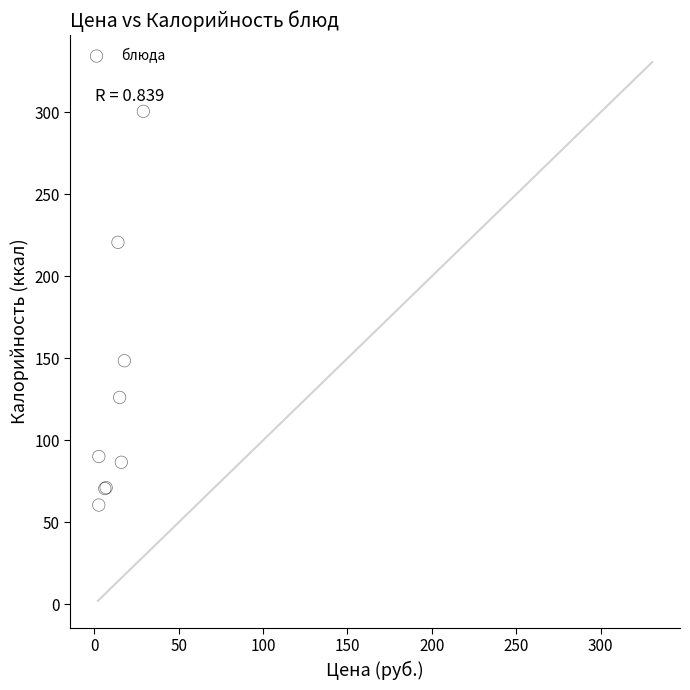

What Y value in the scatter plot is closest to 180?

148.5